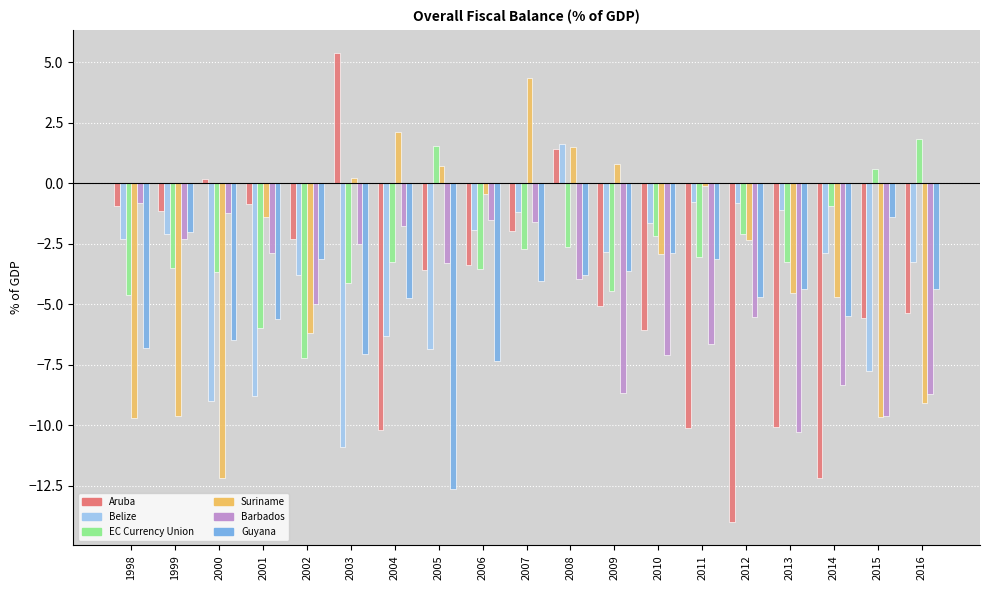

List the series in order of their peak value, highest first.

Aruba, Suriname, EC Currency Union, Belize, Barbados, Guyana